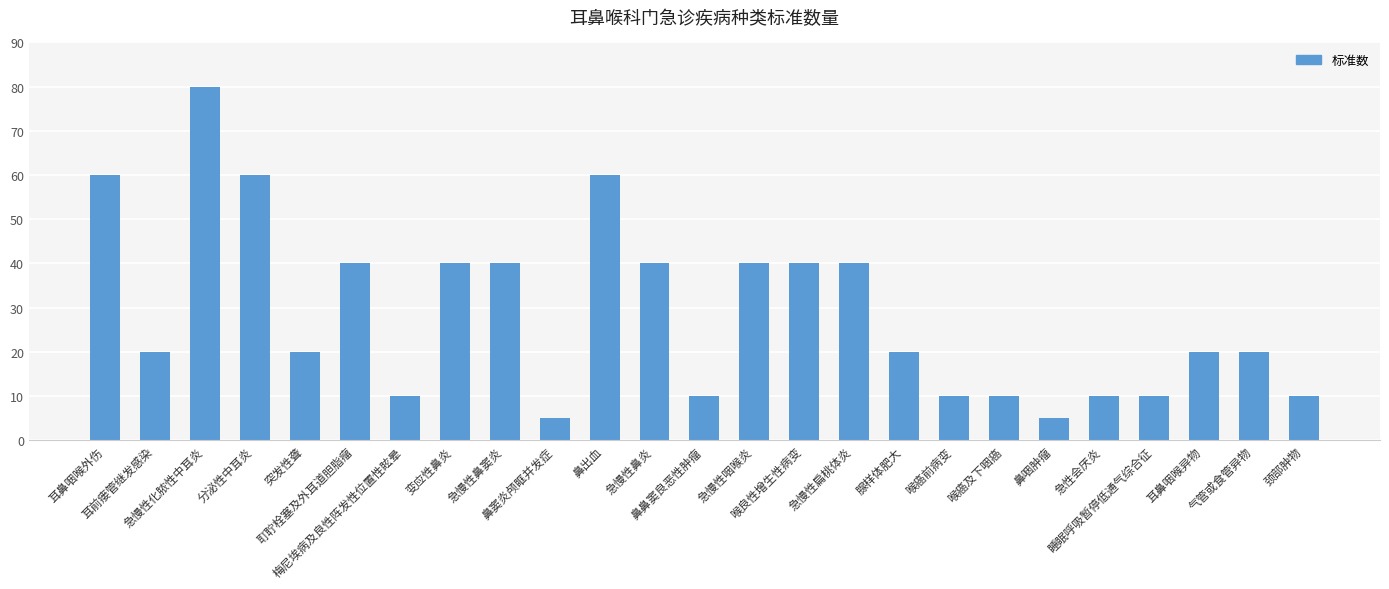

What is the difference between the values at 急慢性鼻炎 and 腺样体肥大?

20